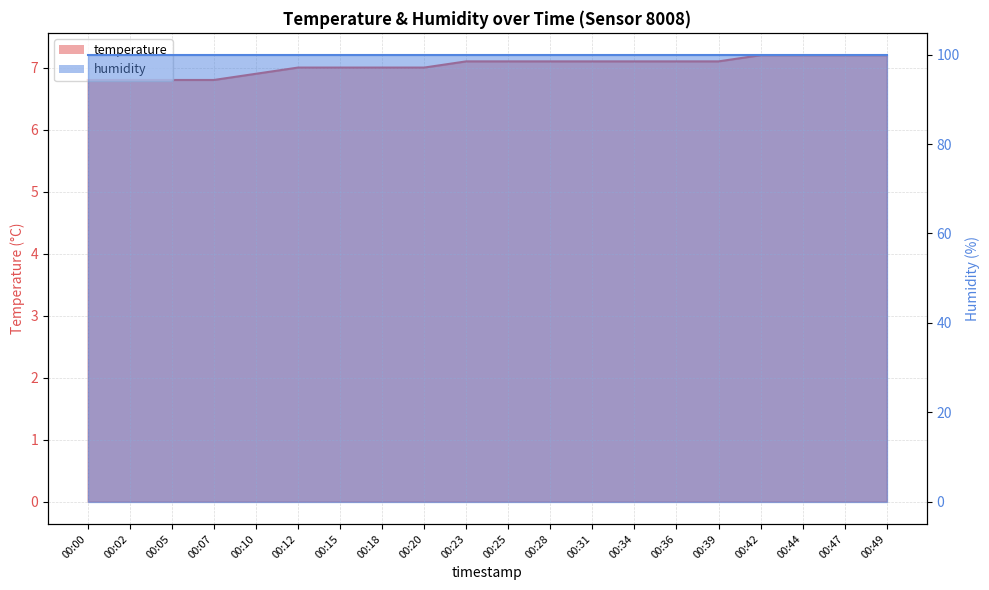

Reading left to right, transcribe all the data shown in this chart.

6.8	6.8	6.8	6.8	6.9	7.0	7.0	7.0	7.0	7.1	7.1	7.1	7.1	7.1	7.1	7.1	7.2	7.2	7.2	7.2